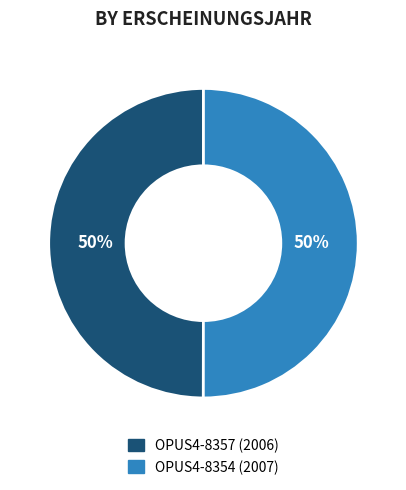

Approximately how many times larger is the value at OPUS4-8354 compared to OPUS4-8357?

1.0